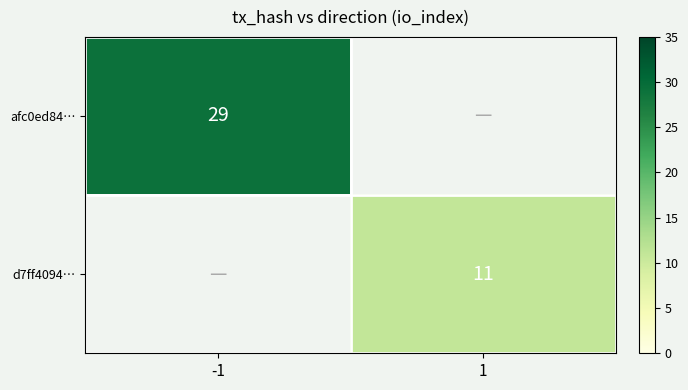

Is it true that d7ff4094… equals 18 at 1?

False